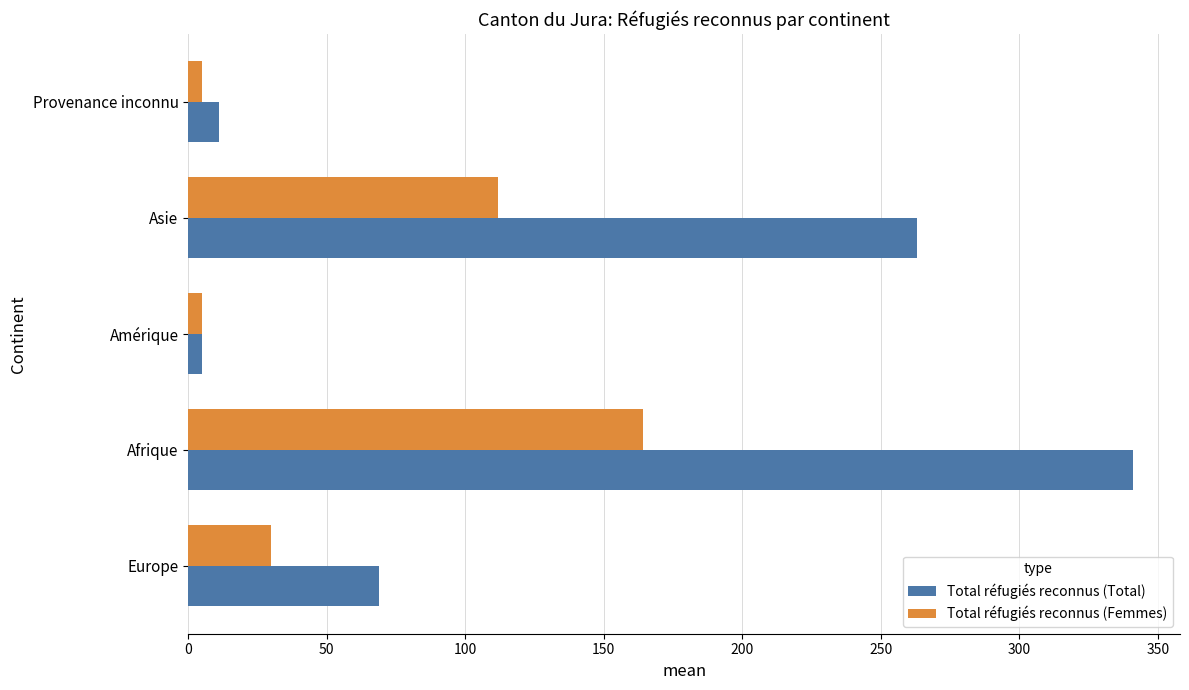

At how many categories does at least one series exceed 118?

2